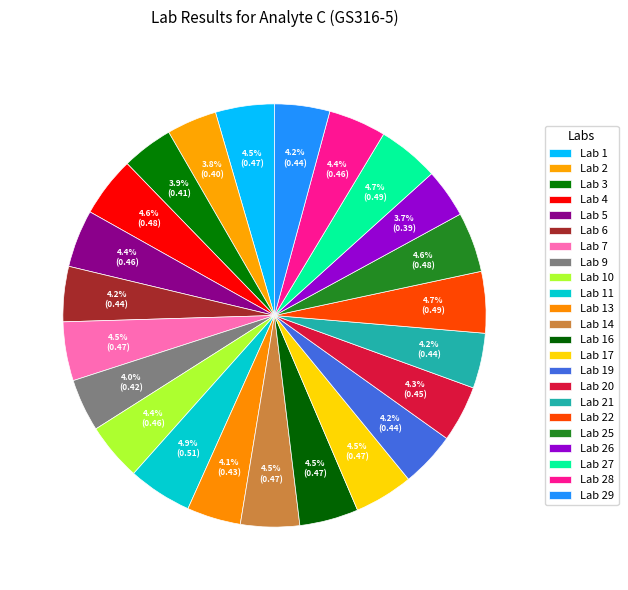

Combined, do Lab 14 and Lab 22 account for over 50%?

No